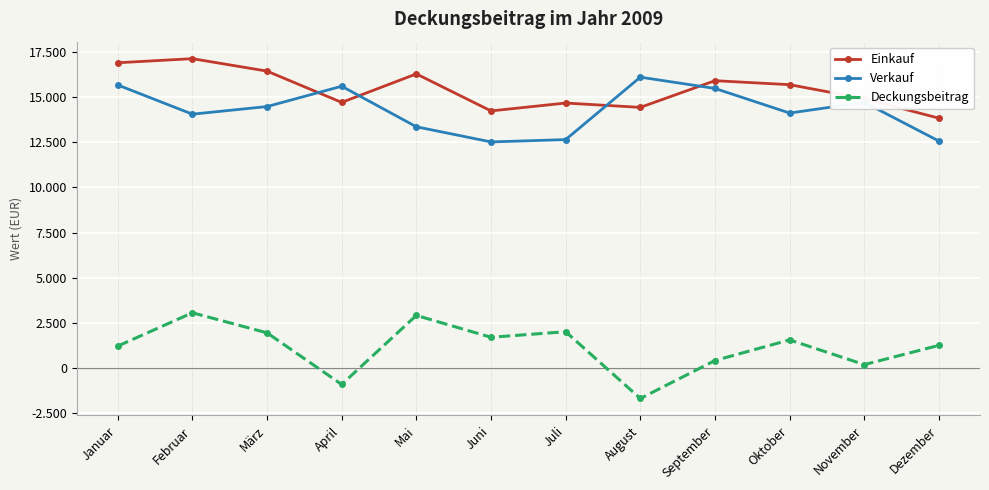

Between Juli and Februar, which is larger?

Februar